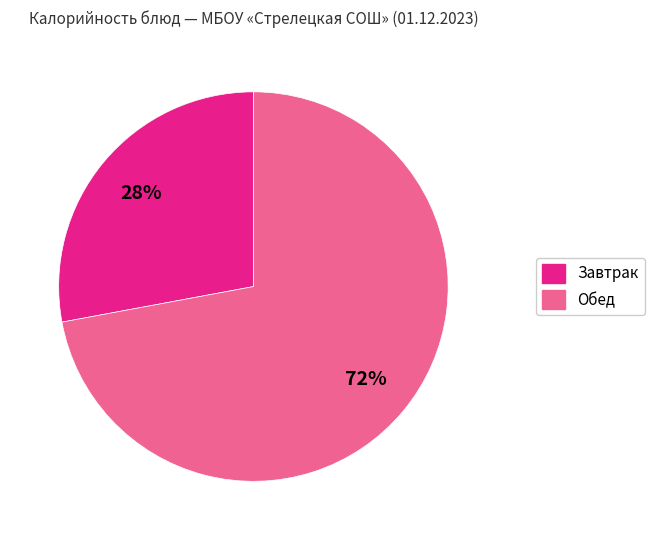

To the nearest percent, what is the difference between the largest and smallest slice percentages?

44%